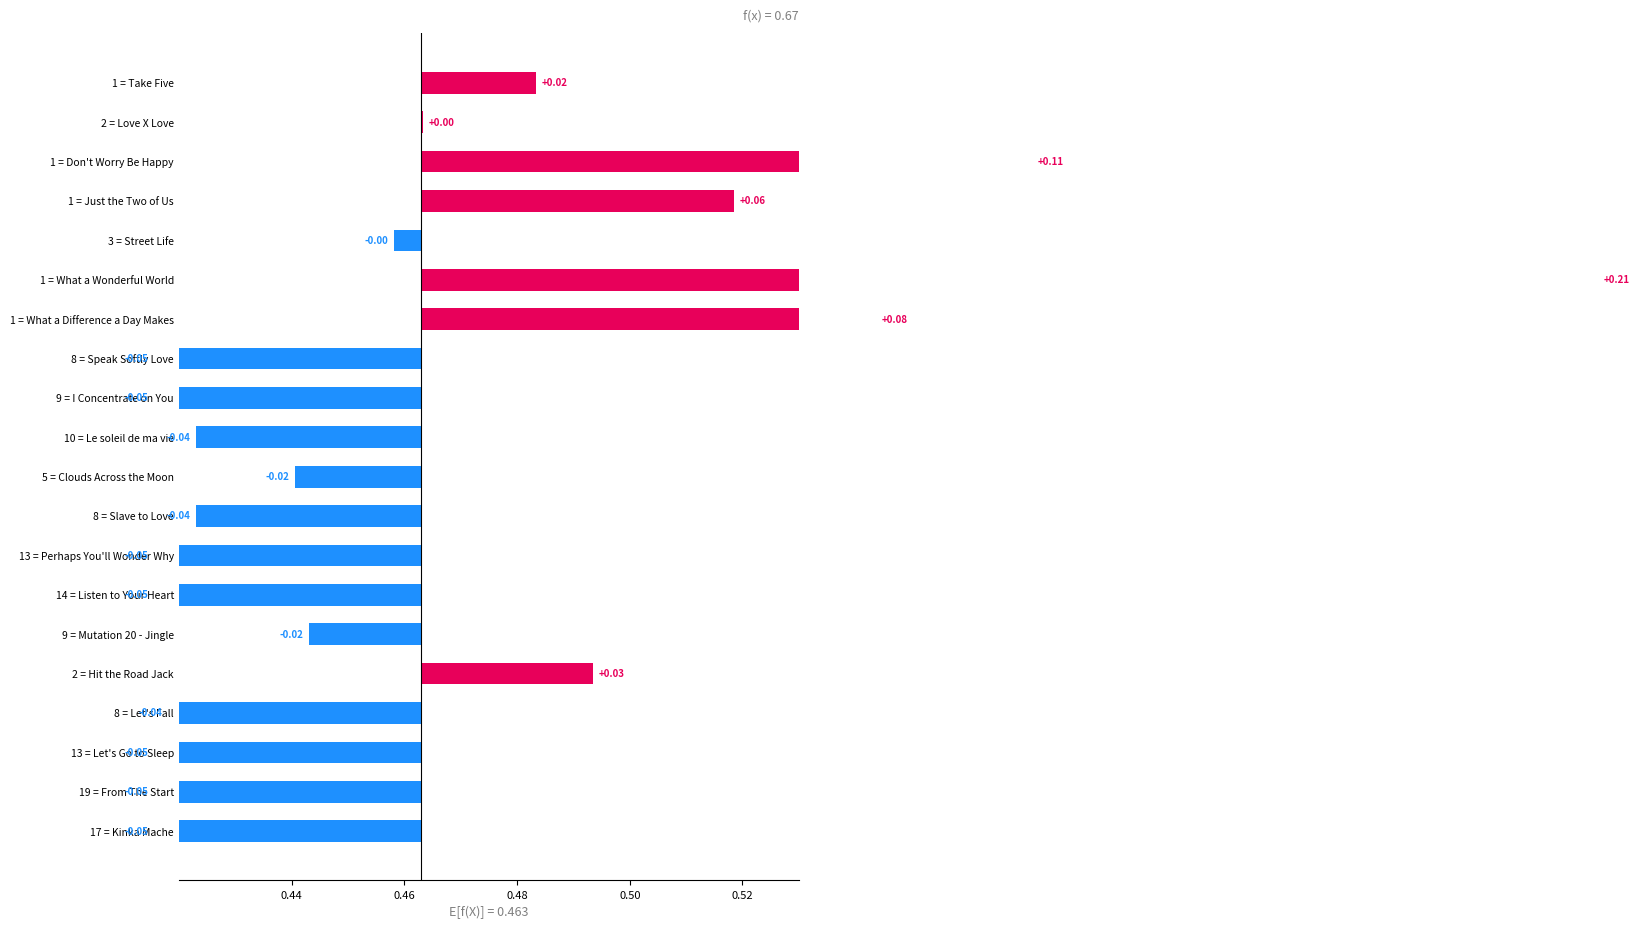

Are the bars grouped side by side (vs. stacked)?

No